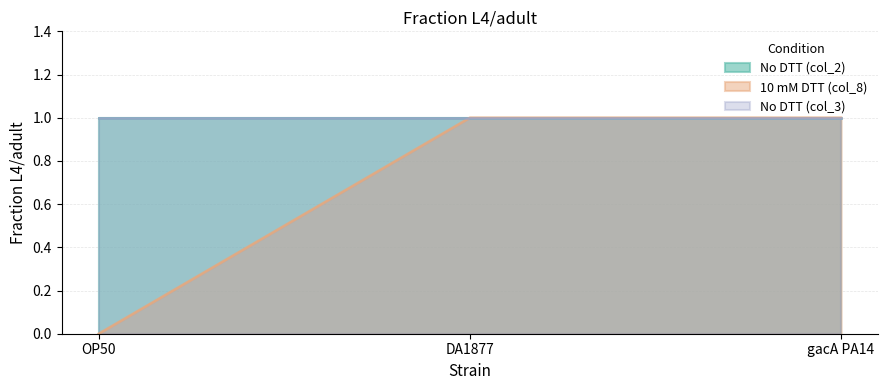

Which series has the largest total across all categories?

No DTT (col_2)